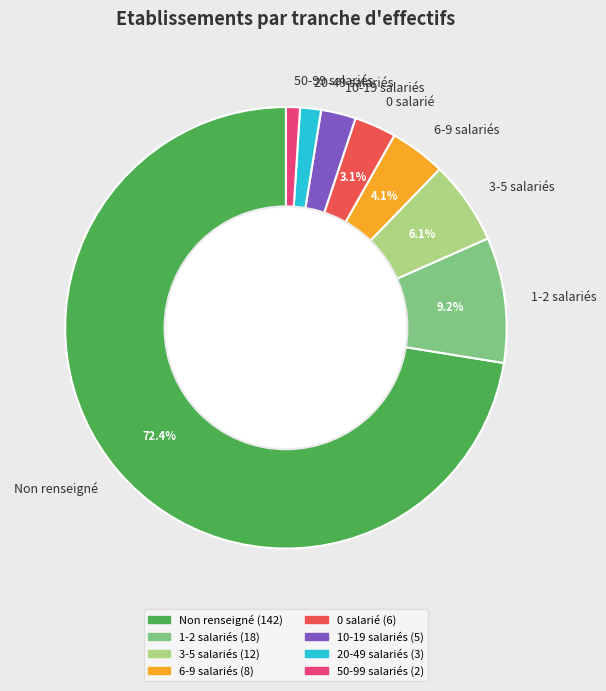

What is the ratio of the value at 0 salarié to the value at 1-2 salariés?

0.3